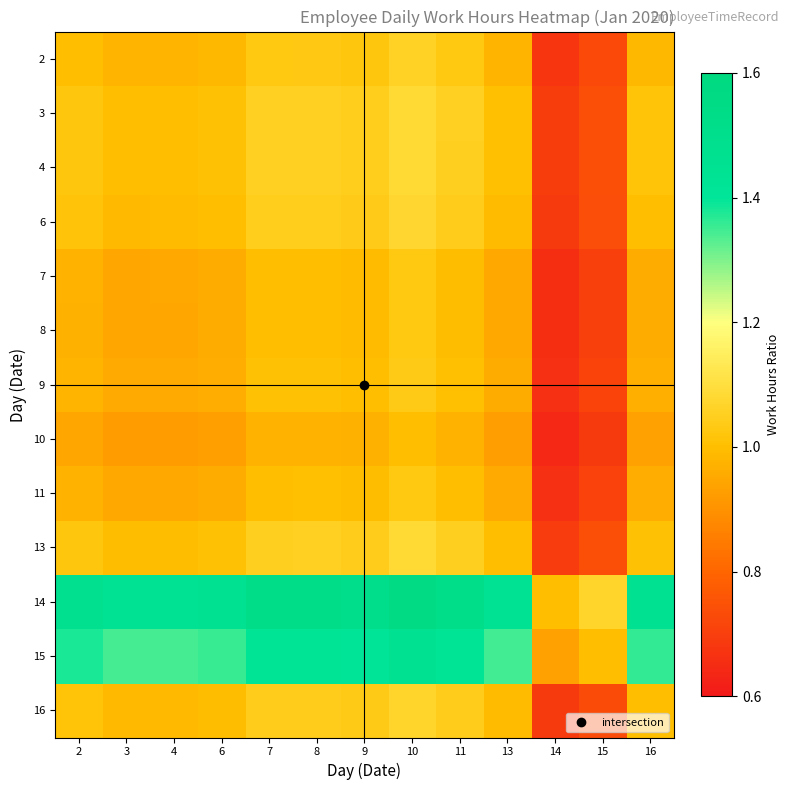

Between 6 and 16, which is larger?

16